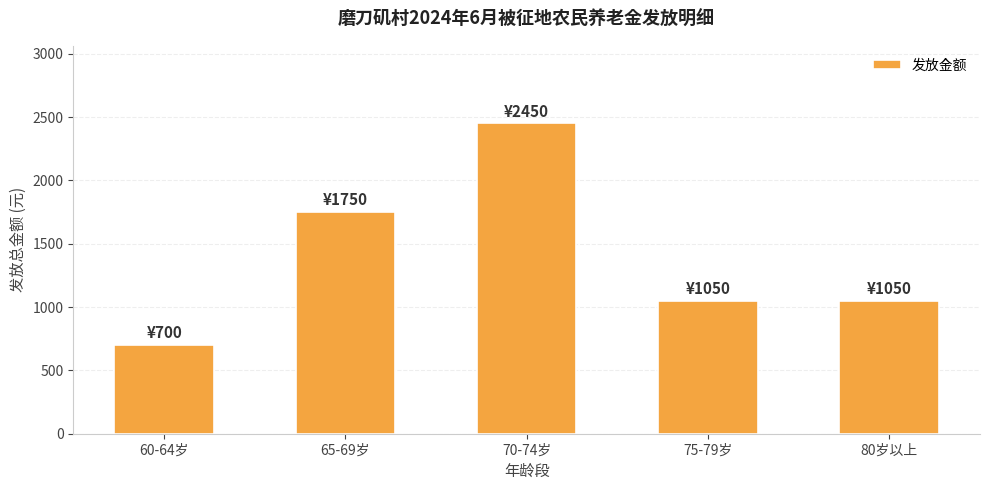

Reading left to right, list all the values displayed in this chart.

60-64岁=700	65-69岁=1750	70-74岁=2450	75-79岁=1050	80岁以上=1050